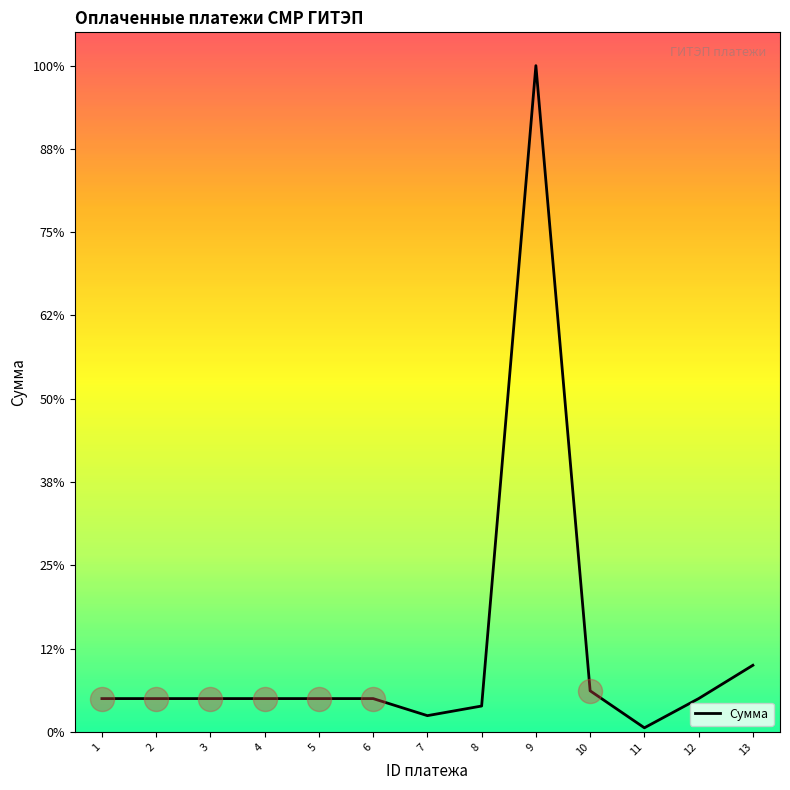

What is the change in value from 10 to 13?

+766